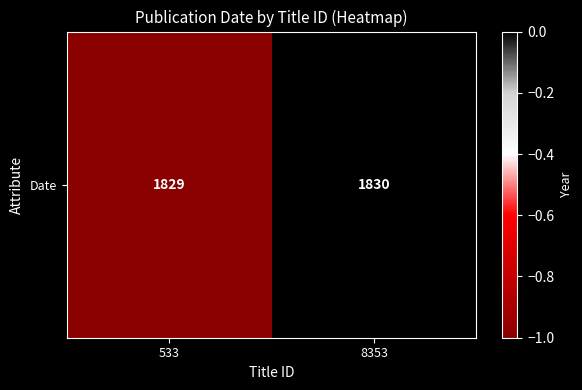

What is the difference between the maximum and minimum values?

1